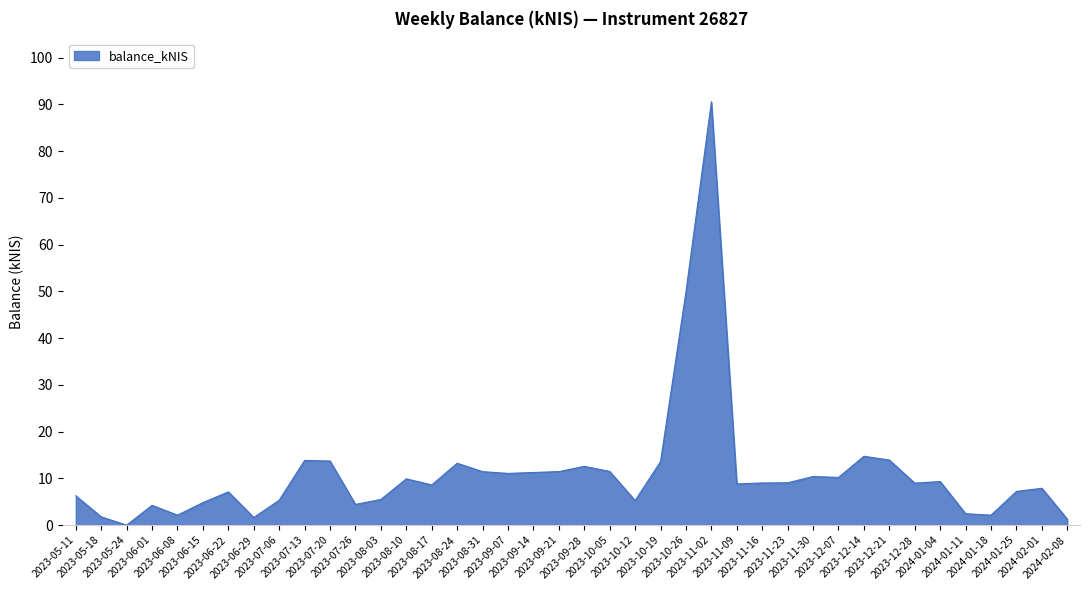

Is this an area chart (filled region under the line)?

Yes